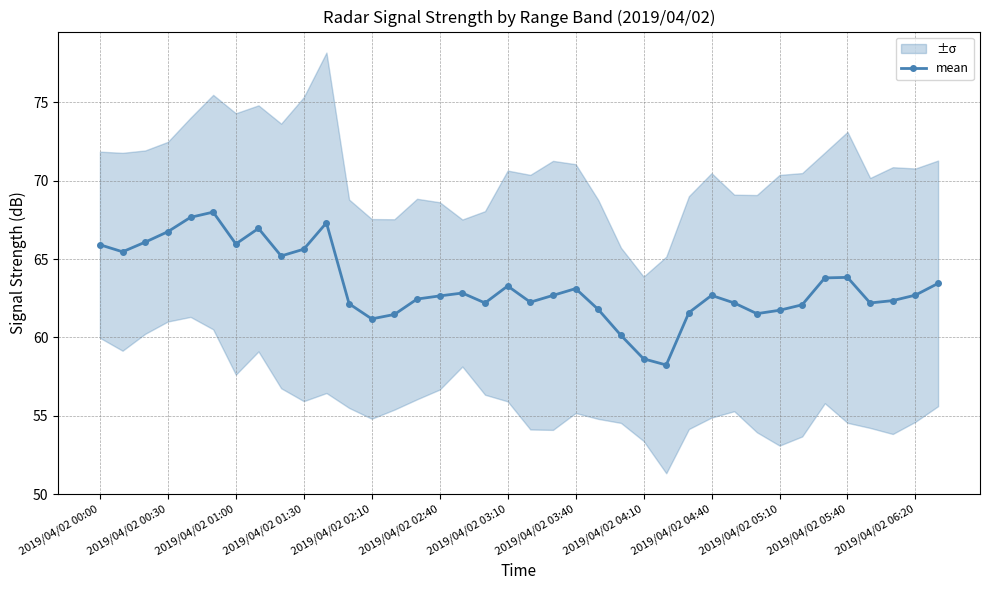

True or false: mean has a value of 88.5 at 2019/04/02 01:00.

False